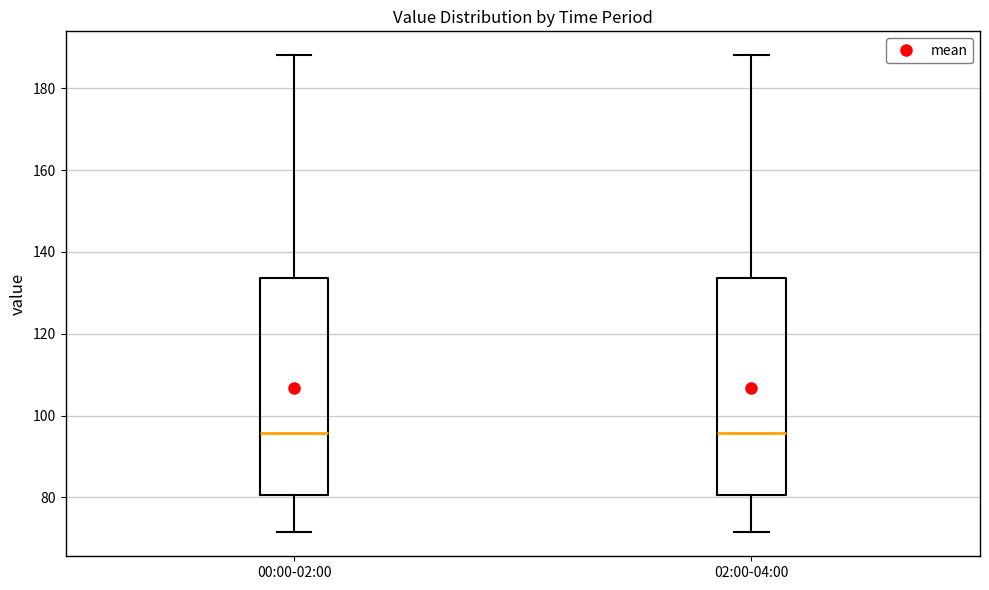

Reading left to right, transcribe this box plot: for each box, give where its median line is, the range the box spans, and where its two whiskers end, as read against the y-axis. The values are not printed on the chart, so give them approximately, as read against the axis.

00:00-02:00: median 96, box 80 to 134, whiskers 72 to 188
02:00-04:00: median 96, box 80 to 134, whiskers 72 to 188